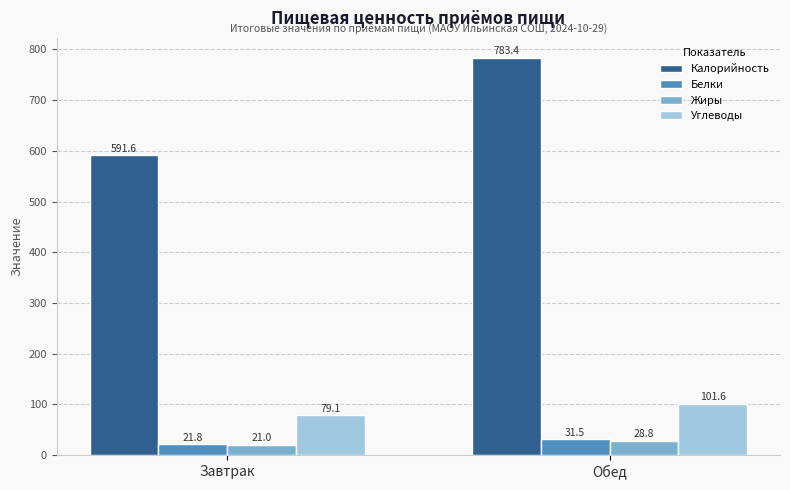

Is it true that Углеводы equals 36.1 at Обед?

False